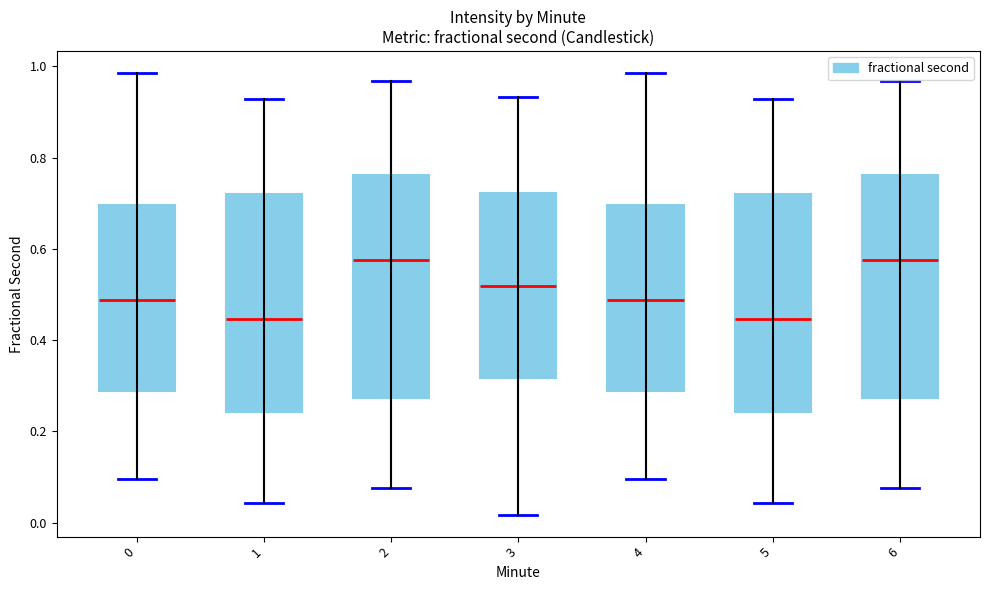

Reading left to right, read every box against the y-axis: the position of its median line, the range the box covers, and the ends of its whiskers. The values are not printed on the chart, so give them approximately, as read against the axis.

0: median 0.48, box 0.28 to 0.70, whiskers 0.10 to 0.98
1: median 0.44, box 0.24 to 0.72, whiskers 0.04 to 0.92
2: median 0.58, box 0.28 to 0.76, whiskers 0.08 to 0.96
3: median 0.52, box 0.32 to 0.72, whiskers 0.02 to 0.94
4: median 0.48, box 0.28 to 0.70, whiskers 0.10 to 0.98
5: median 0.44, box 0.24 to 0.72, whiskers 0.04 to 0.92
6: median 0.58, box 0.28 to 0.76, whiskers 0.08 to 0.96